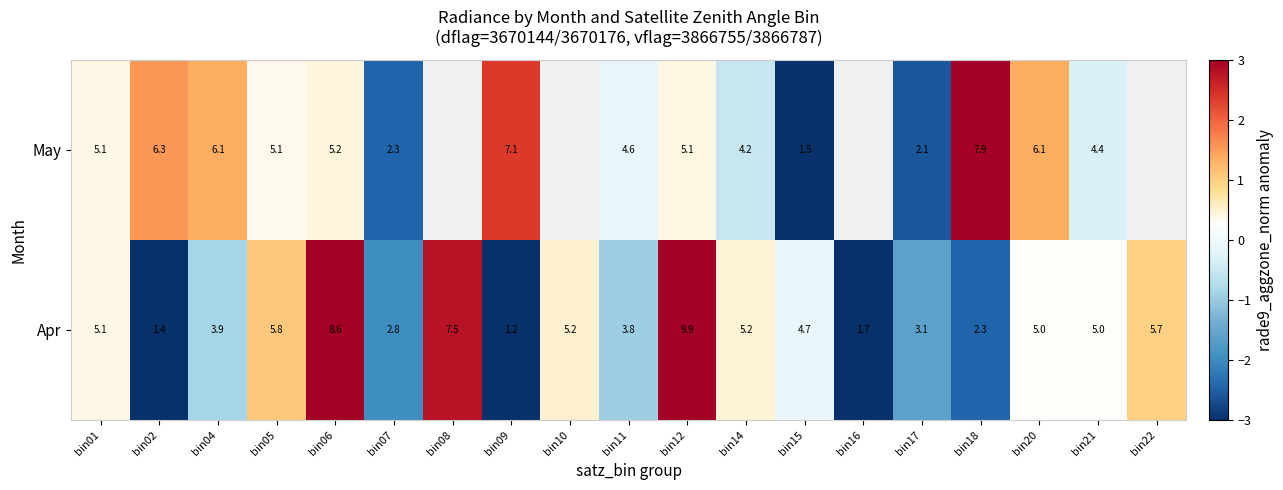

What is the difference between the Apr values at bin14 and bin07?

2.4